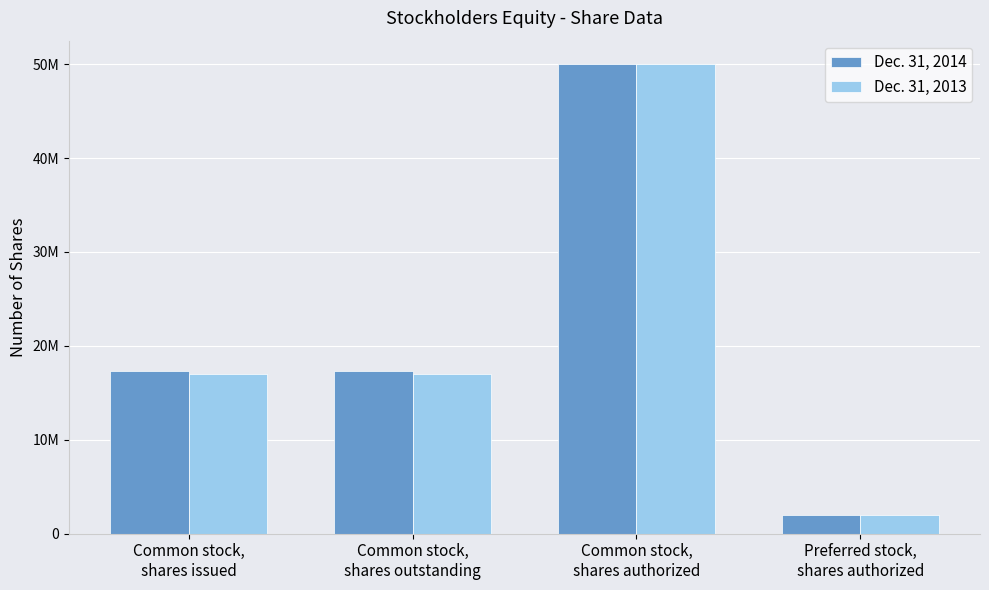

At Common stock,
shares issued, list the series in order from smallest to largest.

Dec. 31, 2013, Dec. 31, 2014